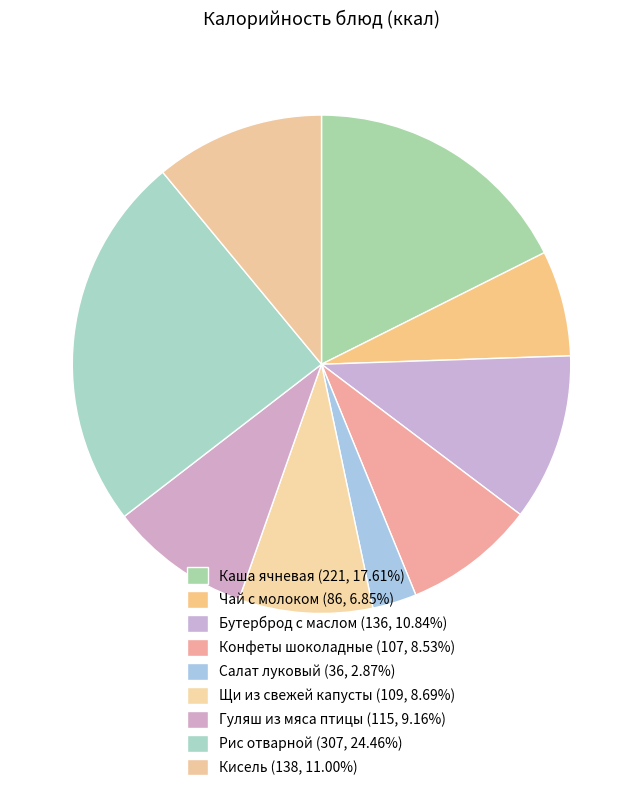

Is it true that Каша ячневая is 4% of the pie?

False